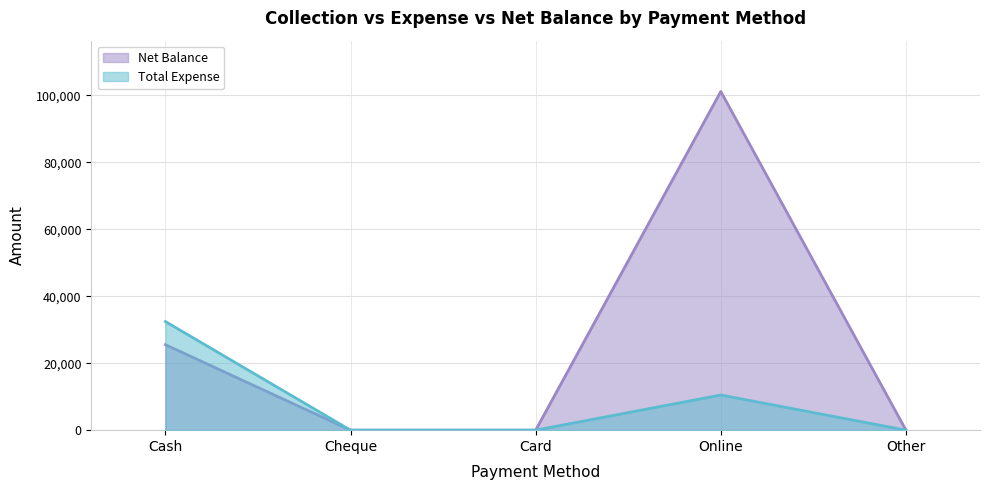

What are all the series names shown in the legend?

Net Balance, Total Expense